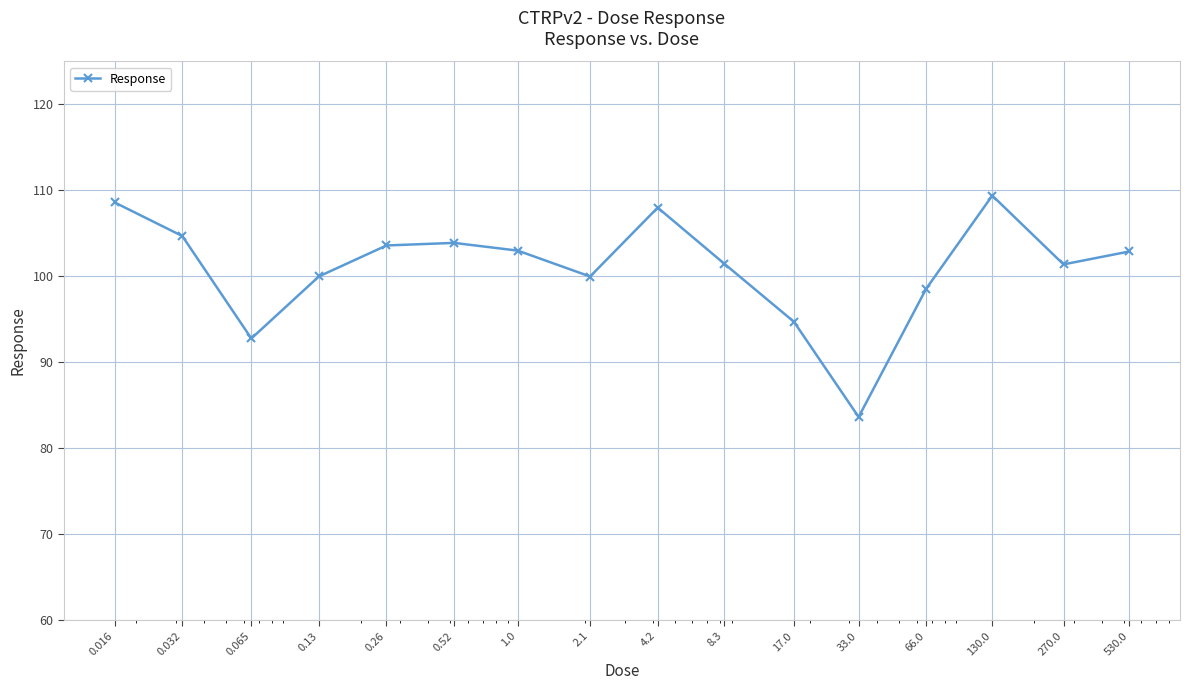

What is the average value?

101.0